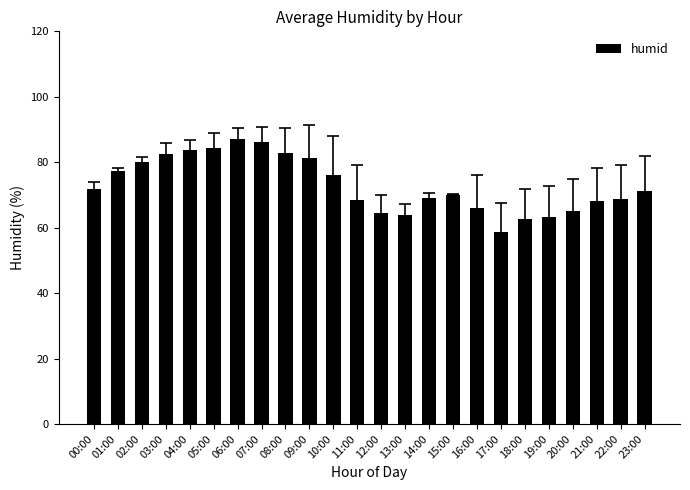

What is the approximate value at 04:00?

83.8